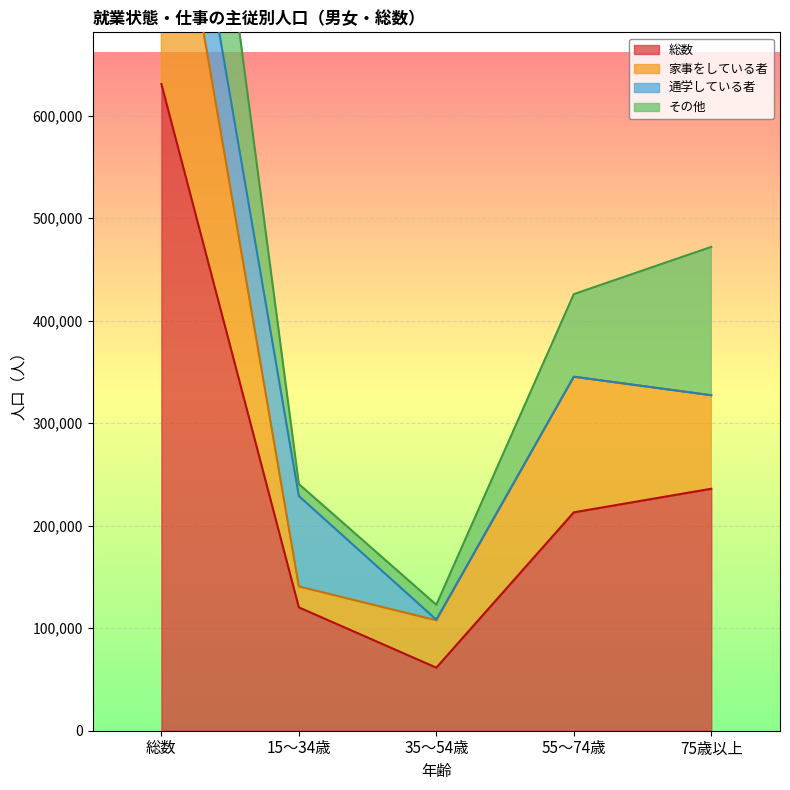

Is it true that 総数 equals 213000 at 55～74歳?

True